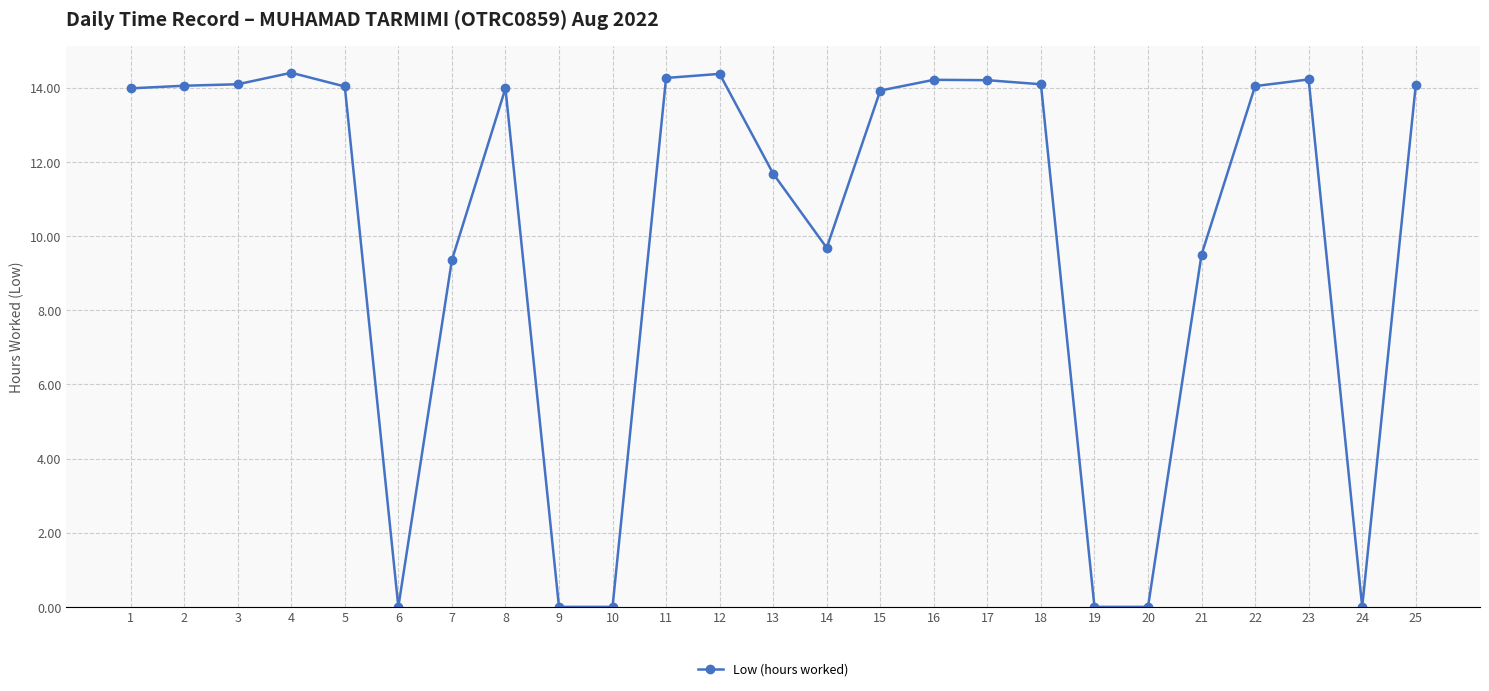

What is the change in value from 7 to 12?

+5.0